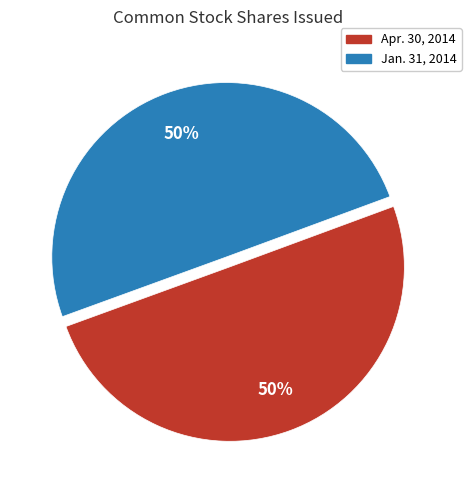

Count the number of slices in the pie.

2